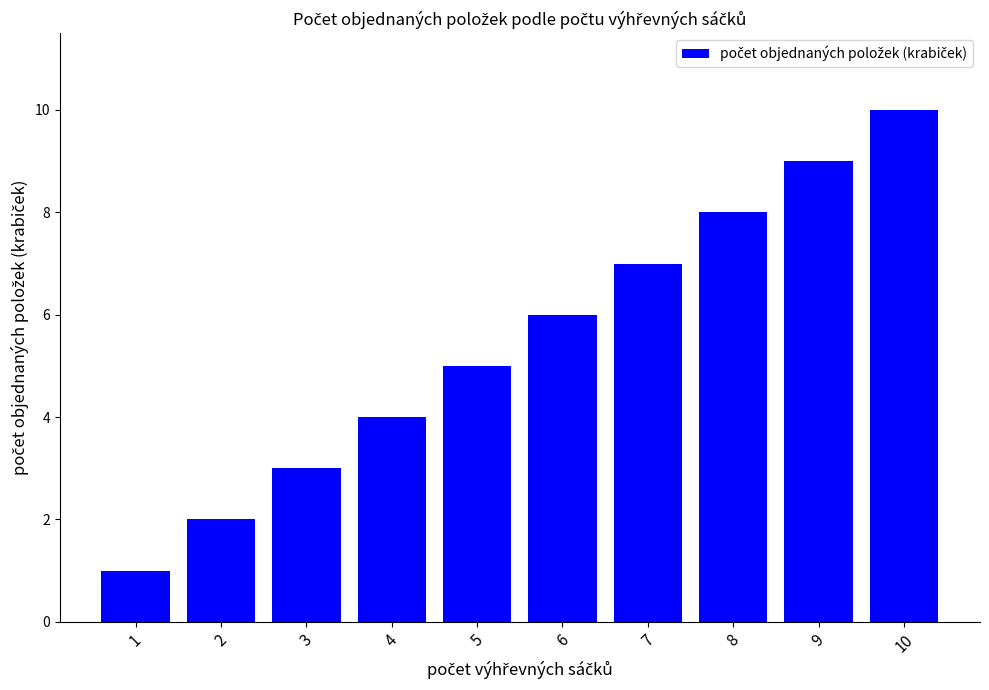

What is the smallest value displayed?

1